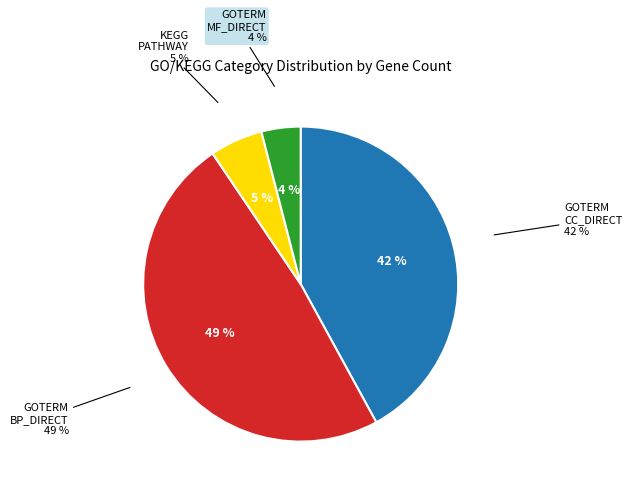

What is the ratio of the value at GOTERM_BP_DIRECT to the value at GOTERM_CC_DIRECT?

1.2